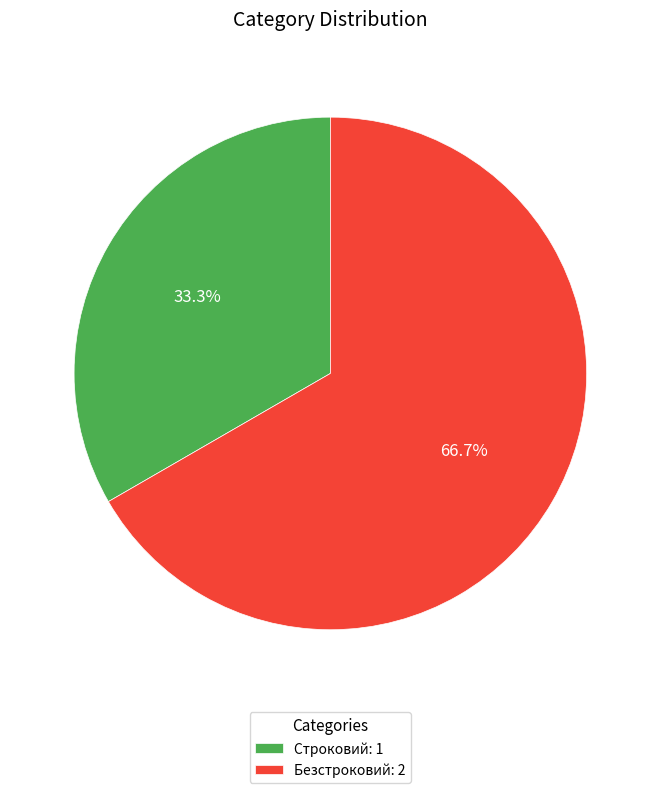

To the nearest percent, what is the difference between the Безстроковий and Строковий slice percentages?

33%